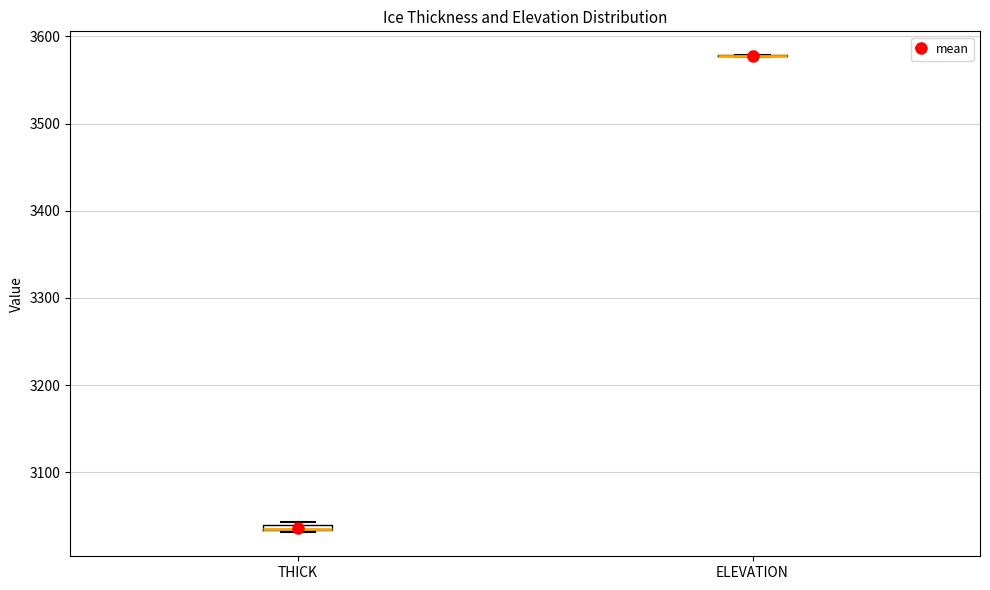

Where is the lower edge of the box for THICK on the y-axis? The values are not printed on the chart, so give them approximately, as read against the axis.

3030